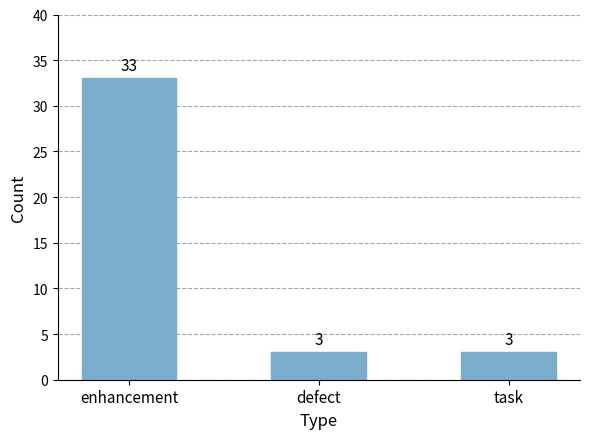

What is the change in value from enhancement to defect?

-30